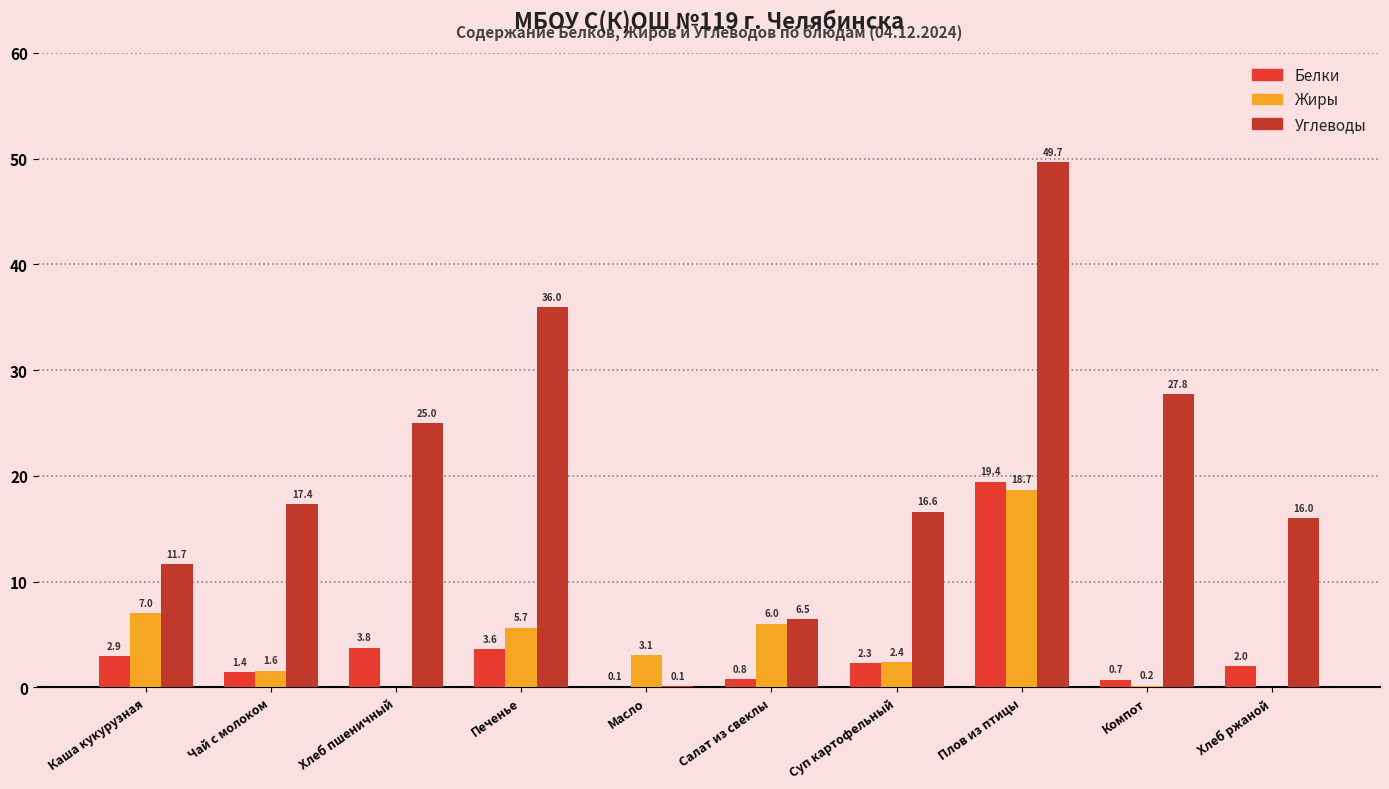

Which category has the lowest value in the Жиры series?

Хлеб пшеничный